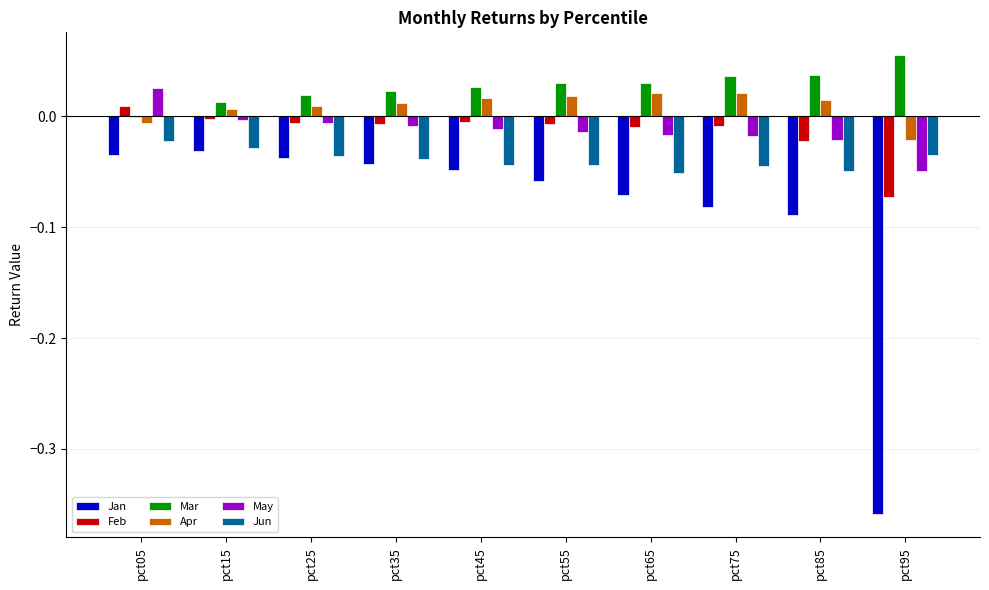

The value of May at pct65 is -0.0. True or false?

True